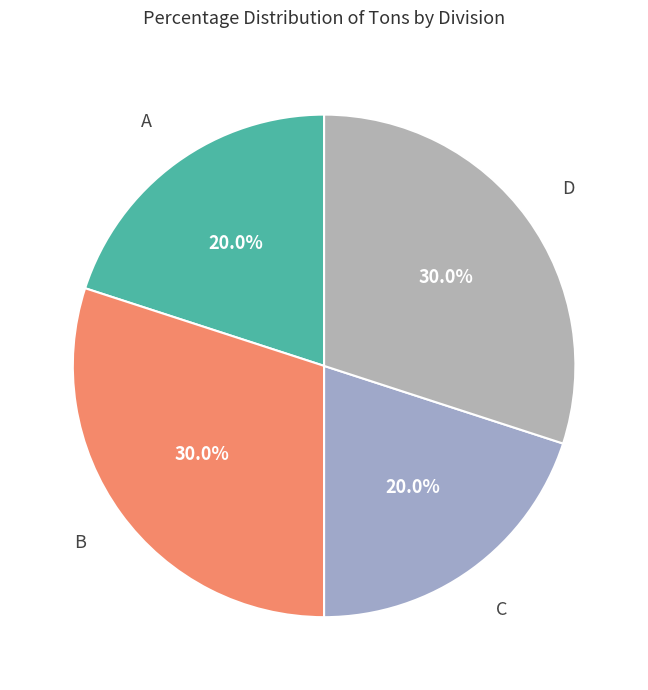

How many slices are in this pie chart?

4